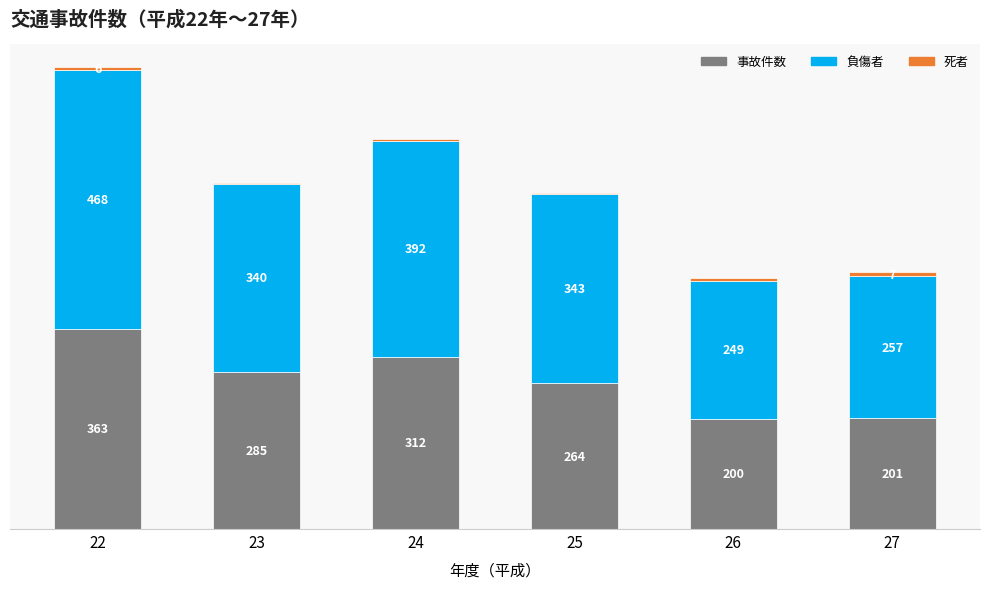

Where is 事故件数 nearest to the value 281?

23